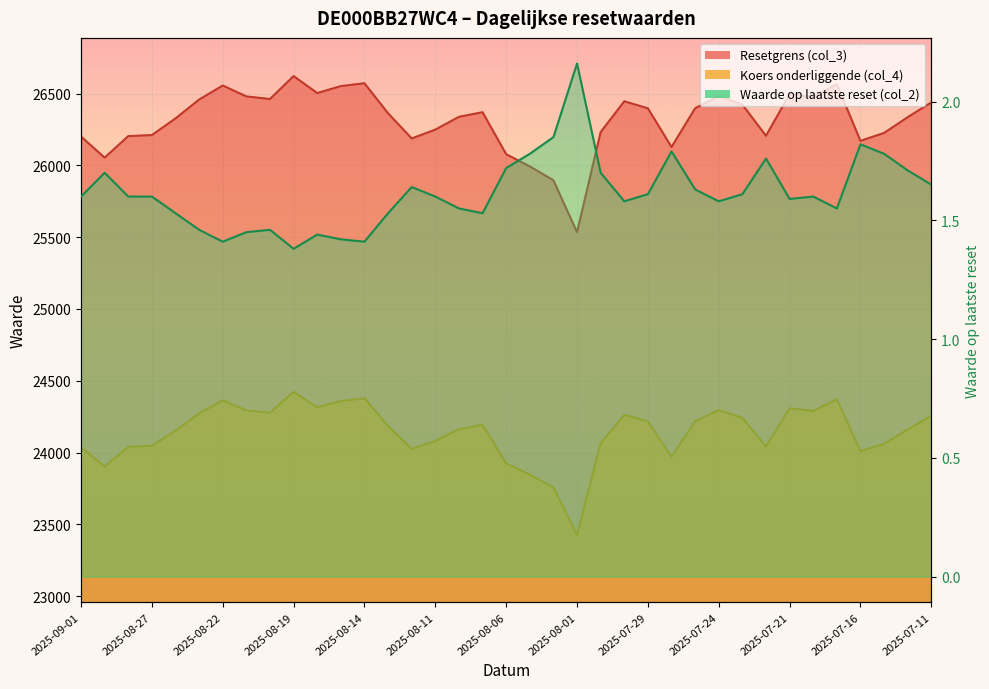

True or false: Koers onderliggende (col_4) and Resetgrens (col_3) intersect in this chart.

False